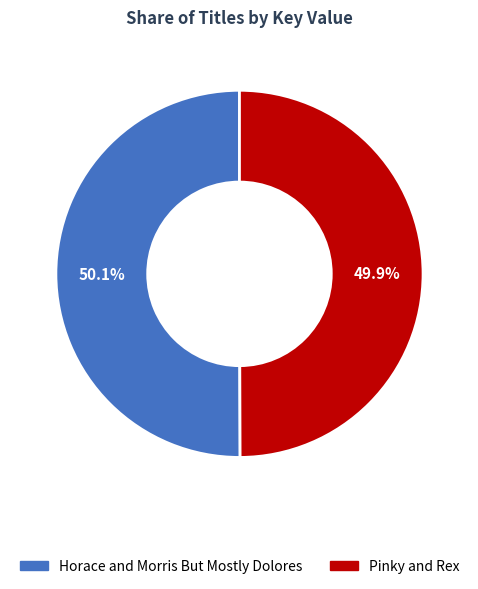

How much of the chart is everything except Pinky and Rex?

50.1%